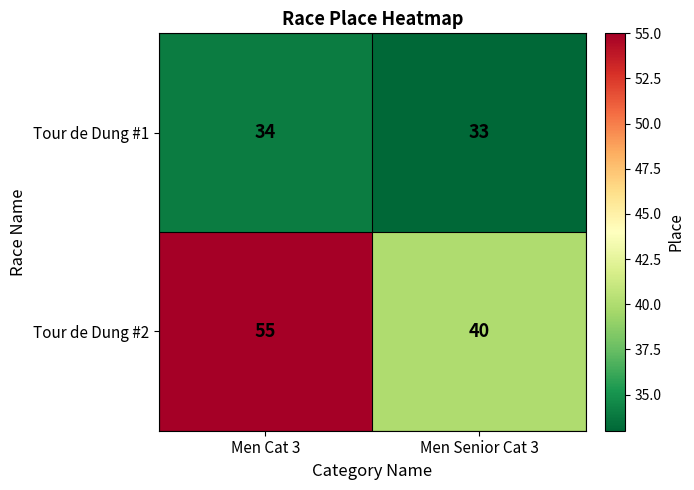

The value of Tour de Dung #2 at Men Cat 3 is 55. True or false?

True